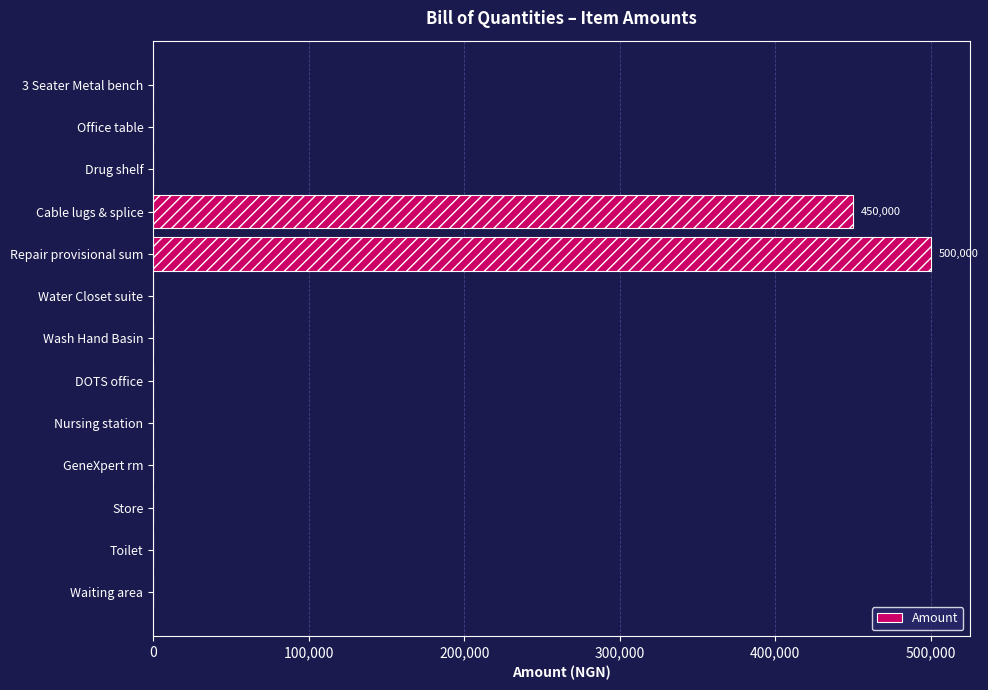

What is the maximum value shown in the chart?

500000